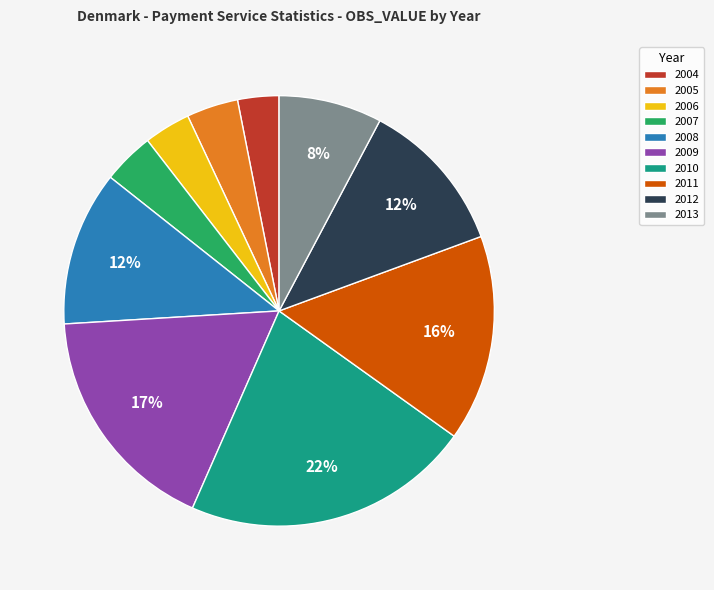

Which category has the biggest portion of the pie?

2010